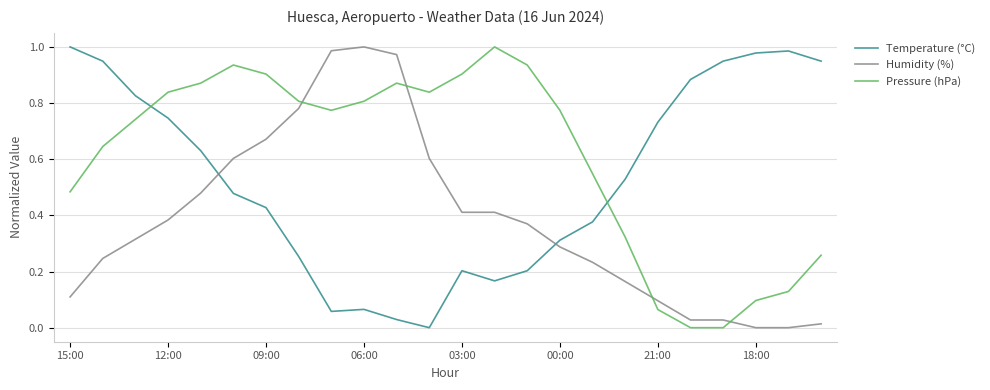

Rank the series by their average value, from lowest to highest.

Humidity (%), Temperature (°C), Pressure (hPa)